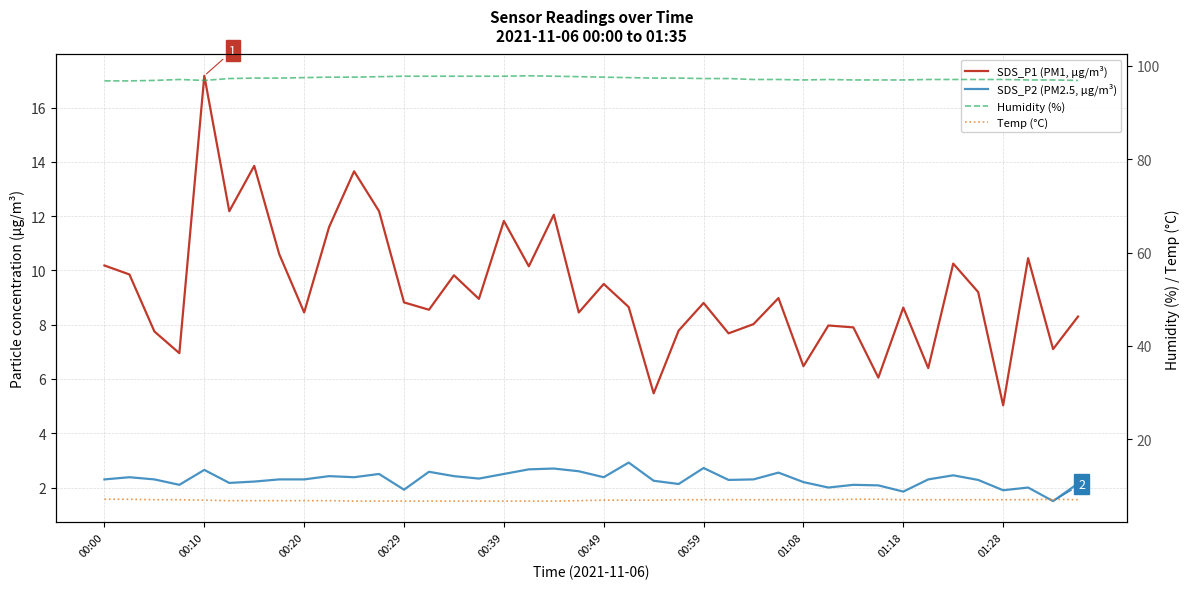

Reading left to right, extract all data points from this chart.

SDS_P1 (PM1, µg/m³): 10.2	9.8	7.8	7.0	17.2	12.2	13.8	10.6	8.4	11.6	13.7	12.2	8.8	8.6	9.8	8.9	11.8	10.2	12.1	8.4	9.5	8.7	5.5	7.8	8.8	7.7	8.0	9.0	6.5	8.0	7.9	6.0	8.6	6.4	10.2	9.2	5.0	10.4	7.1	8.3
SDS_P2 (PM2.5, µg/m³): 2.3	2.4	2.3	2.1	2.6	2.2	2.2	2.3	2.3	2.4	2.4	2.5	1.9	2.6	2.4	2.3	2.5	2.7	2.7	2.6	2.4	2.9	2.2	2.1	2.7	2.3	2.3	2.5	2.2	2.0	2.1	2.1	1.9	2.3	2.5	2.3	1.9	2.0	1.5	2.1
Humidity (%): 96.8	96.8	96.9	97.1	96.9	97.3	97.4	97.4	97.5	97.6	97.6	97.7	97.8	97.8	97.8	97.8	97.8	97.9	97.8	97.7	97.6	97.5	97.4	97.4	97.3	97.3	97.1	97.1	97.0	97.1	97.0	97.0	97.0	97.1	97.1	97.1	97.1	97.0	97.0	96.9
Temp (°C): 7.1	7.1	7.0	7.0	6.9	6.8	6.8	6.8	6.8	6.8	6.7	6.7	6.7	6.7	6.7	6.7	6.7	6.7	6.7	6.8	6.9	6.9	6.9	7.0	7.0	7.0	7.0	7.0	7.0	7.0	7.1	7.1	7.0	7.0	7.0	7.0	7.0	7.0	7.1	7.0